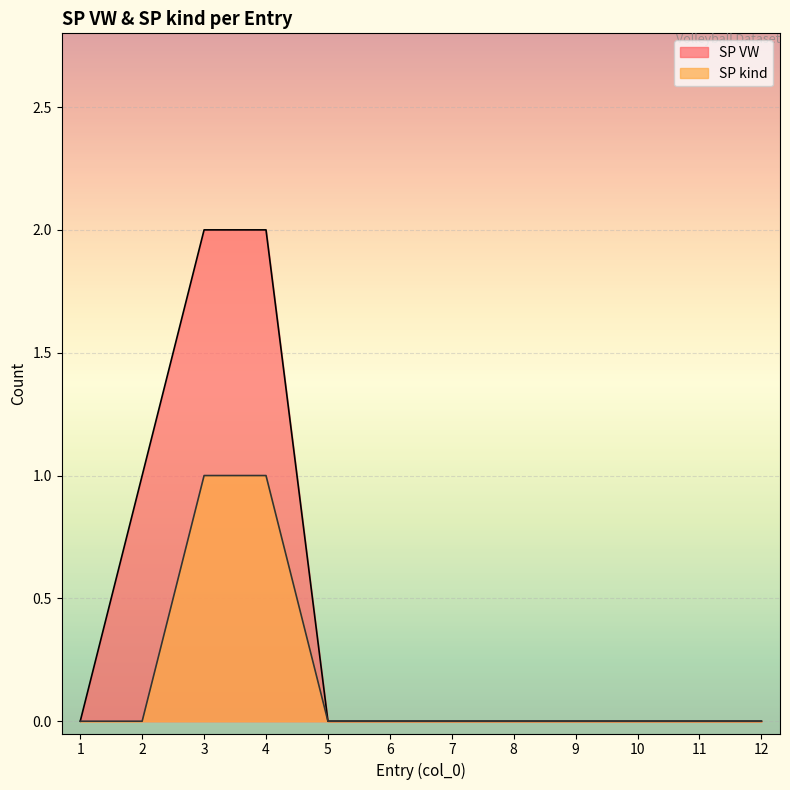

List the labels in order of SP kind value, smallest first.

1, 2, 5, 6, 7, 8, 9, 10, 11, 12, 3, 4